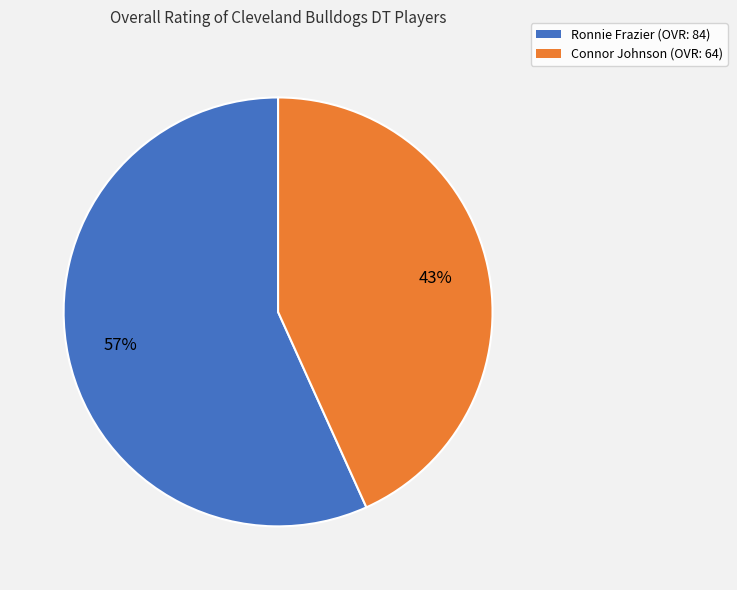

To the nearest percent, what portion does Ronnie Frazier represent?

57%